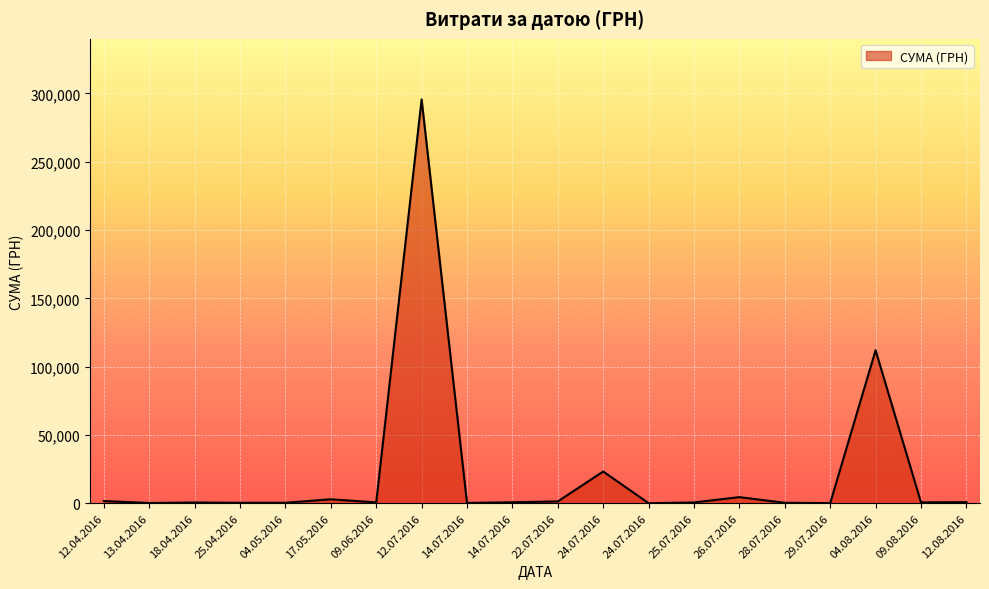

Rank the categories by value from highest to lowest.

12.07.2016, 04.08.2016, 24.07.2016, 26.07.2016, 17.05.2016, 12.04.2016, 22.07.2016, 12.08.2016, 14.07.2016, 09.08.2016, 09.06.2016, 25.07.2016, 18.04.2016, 04.05.2016, 28.07.2016, 25.04.2016, 14.07.2016, 13.04.2016, 29.07.2016, 24.07.2016